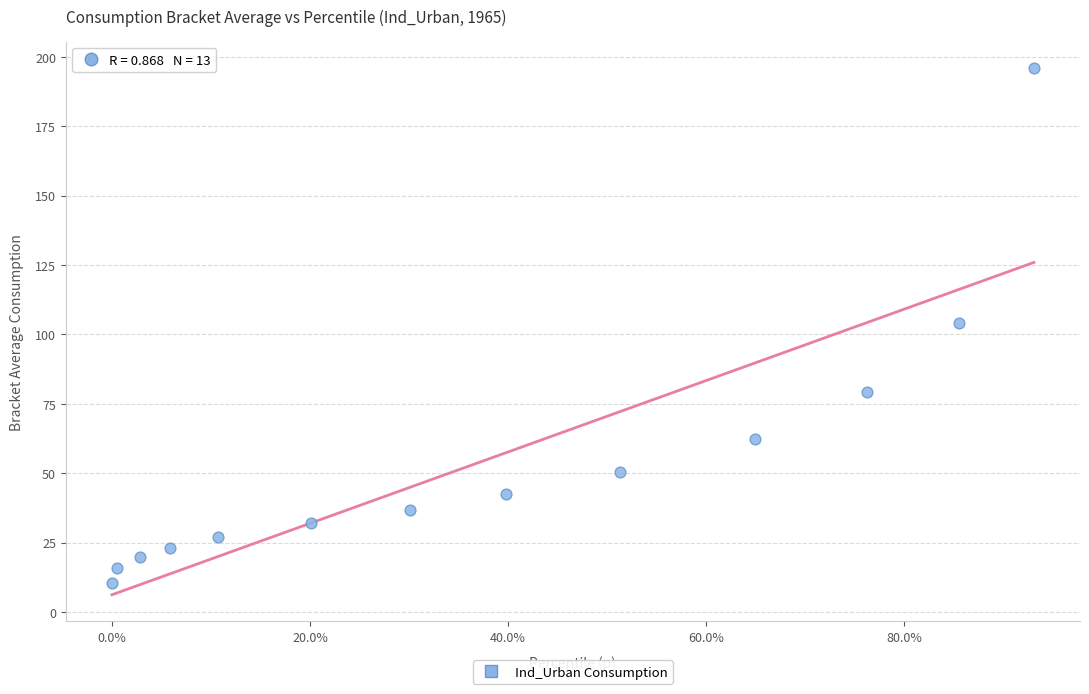

What is the range of Y values (max minus min)?

185.7